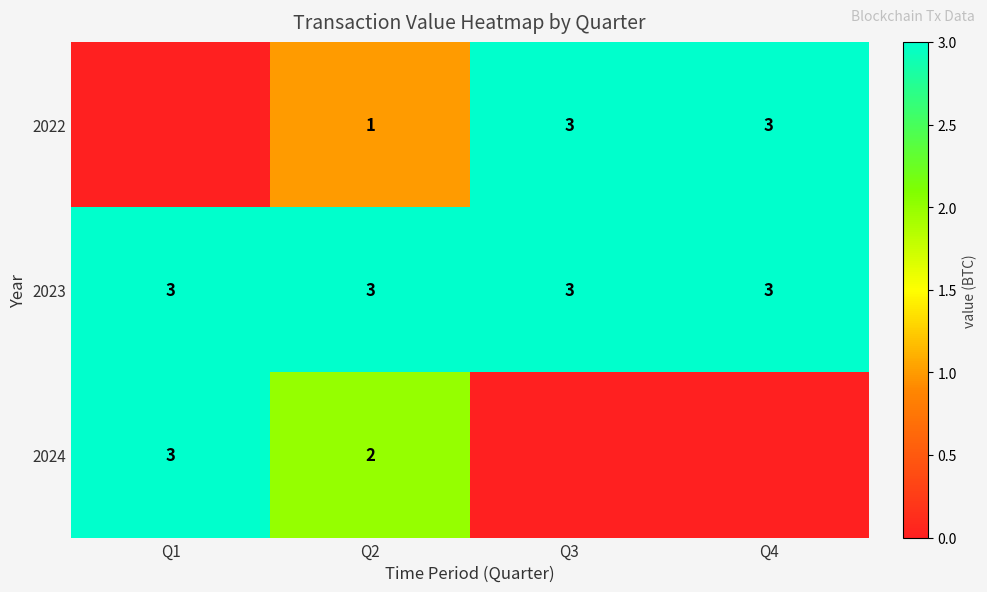

Is the value of 2022 at Q2 greater than the value of 2023 at Q2?

No